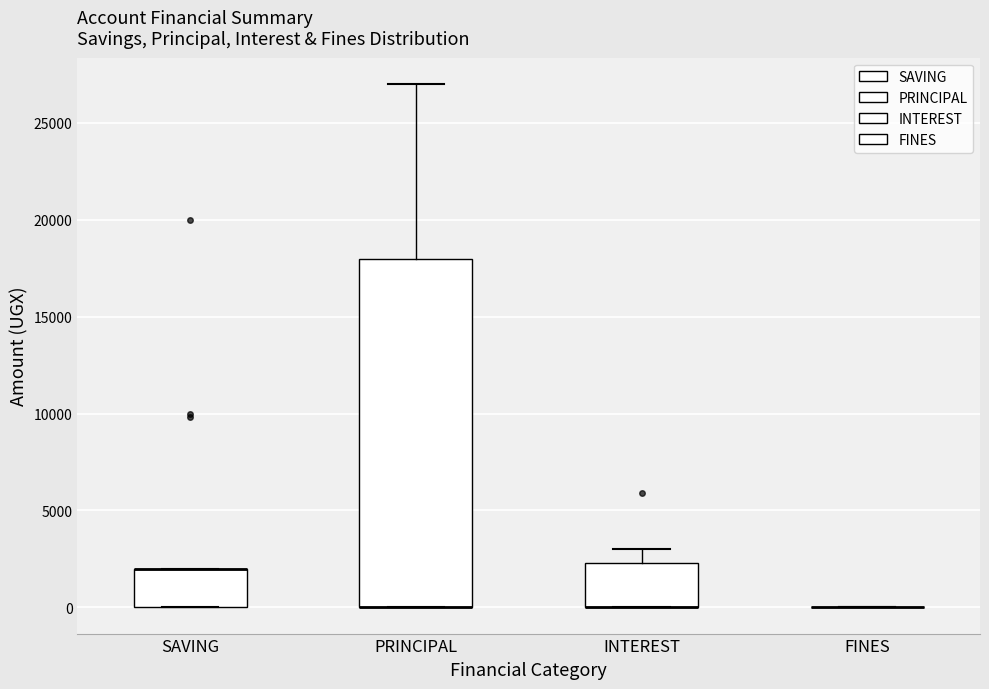

Reading left to right, transcribe this box plot: for each box, give where its median line is, the range the box spans, and where its two whiskers end, as read against the y-axis. The values are not printed on the chart, so give them approximately, as read against the axis.

SAVING: median 2000 (drawn on the box's upper edge), box 0 to 2000, whiskers 0 to 2000
PRINCIPAL: median 0 (drawn on the box's lower edge), box 0 to 18000, whiskers 0 to 27000
INTEREST: median 0 (drawn on the box's lower edge), box 0 to 2500, whiskers 0 to 3000
FINES: box collapsed to a line at 0, whiskers 0 to 0